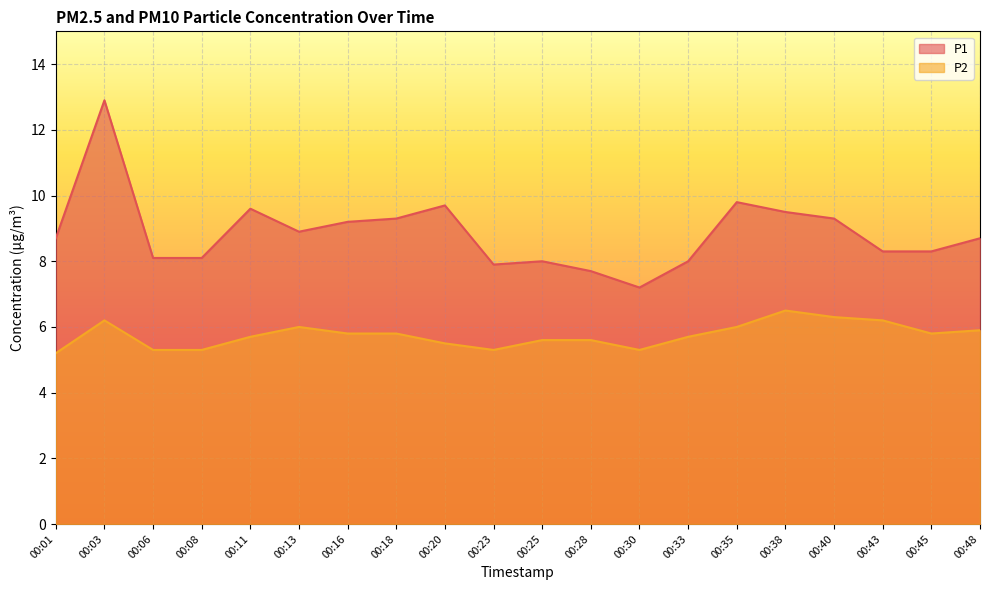

List the series in order of their overall mean, lowest first.

P2, P1